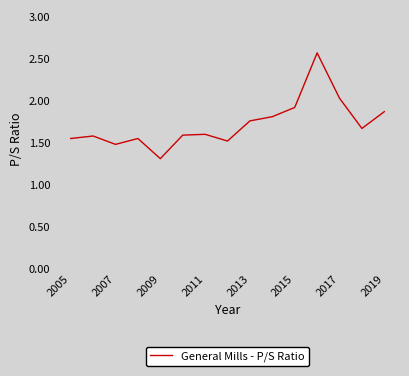

What is the maximum value shown in the chart?

2.6